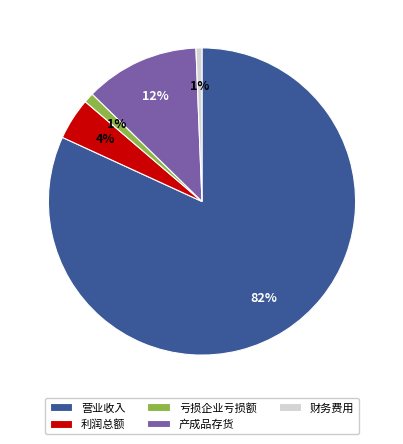

Between 亏损企业亏损额 and 利润总额, which is larger?

利润总额